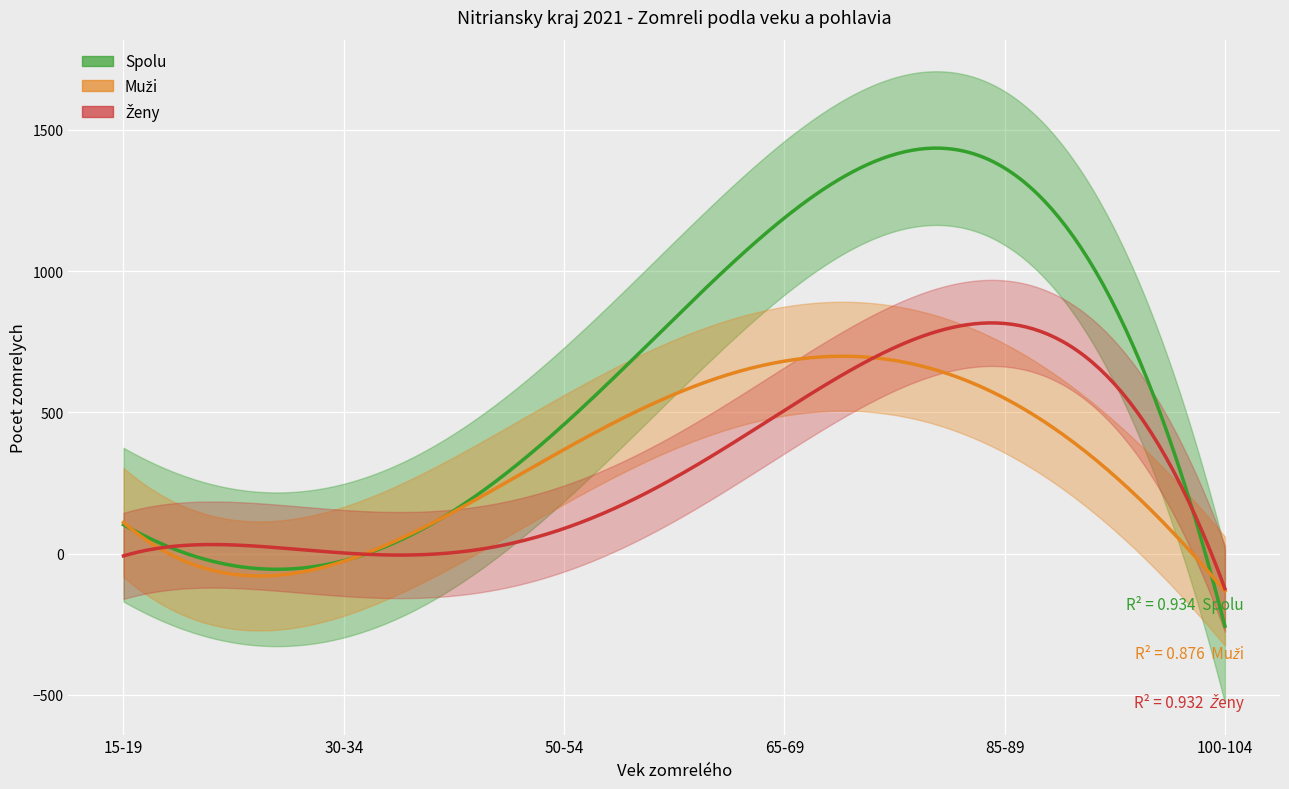

Reading left to right, transcribe all the data shown in this chart.

Muzi: 14	8	22	35	57	107	157	218	384	656	834	870	759	604	428	181	37	2
Zeny: 6	3	11	12	28	37	62	86	170	267	452	630	738	917	953	568	147	17
Spolu: 20	11	33	47	85	144	219	304	554	923	1286	1500	1497	1521	1381	749	184	19